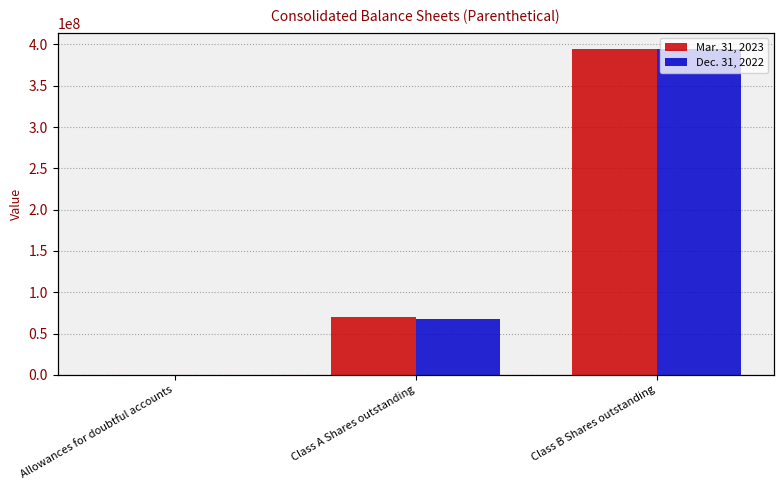

List the series in order of their overall mean, highest first.

Mar. 31, 2023, Dec. 31, 2022